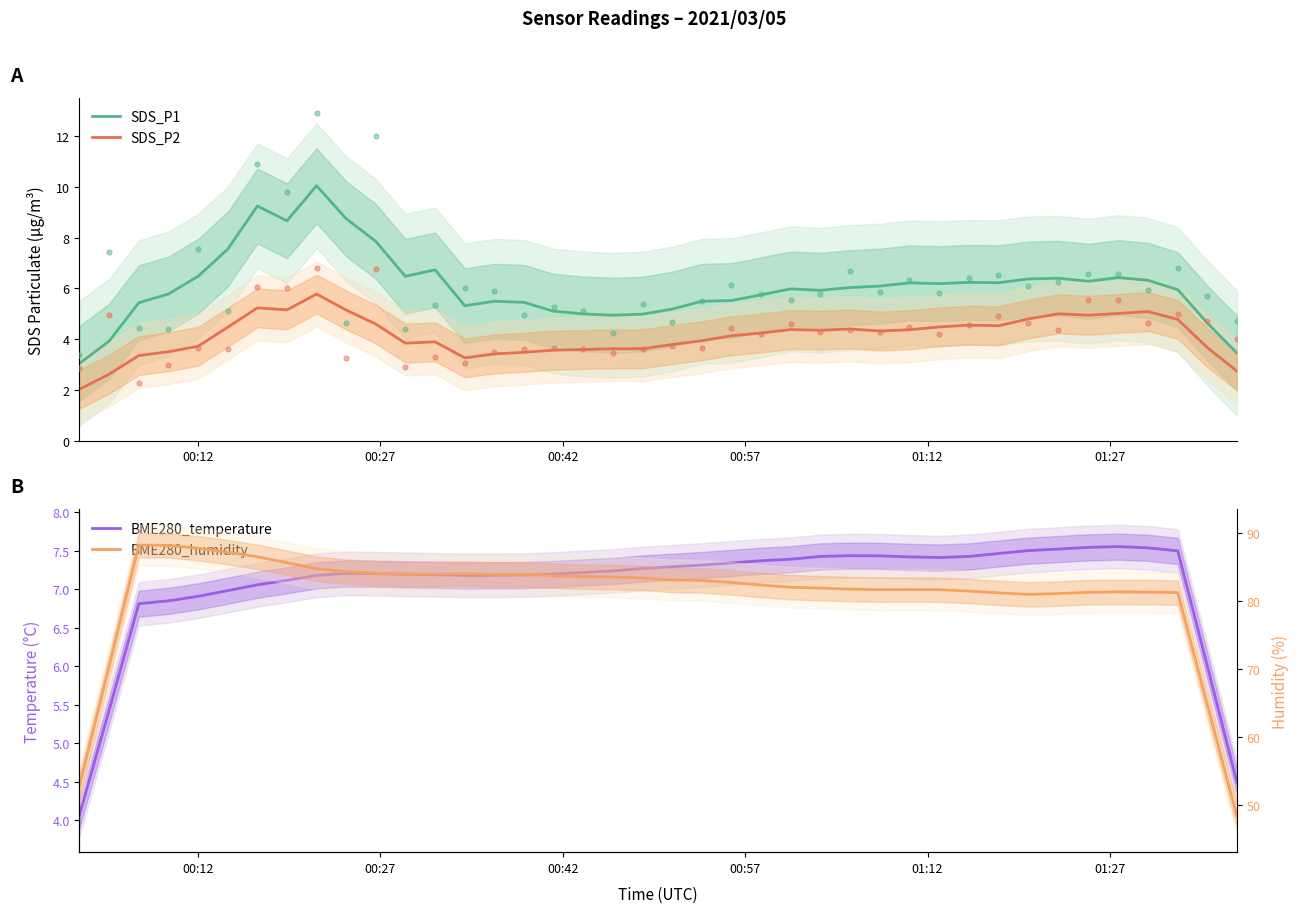

What is the highest value of the SDS_P1 series?

10.1